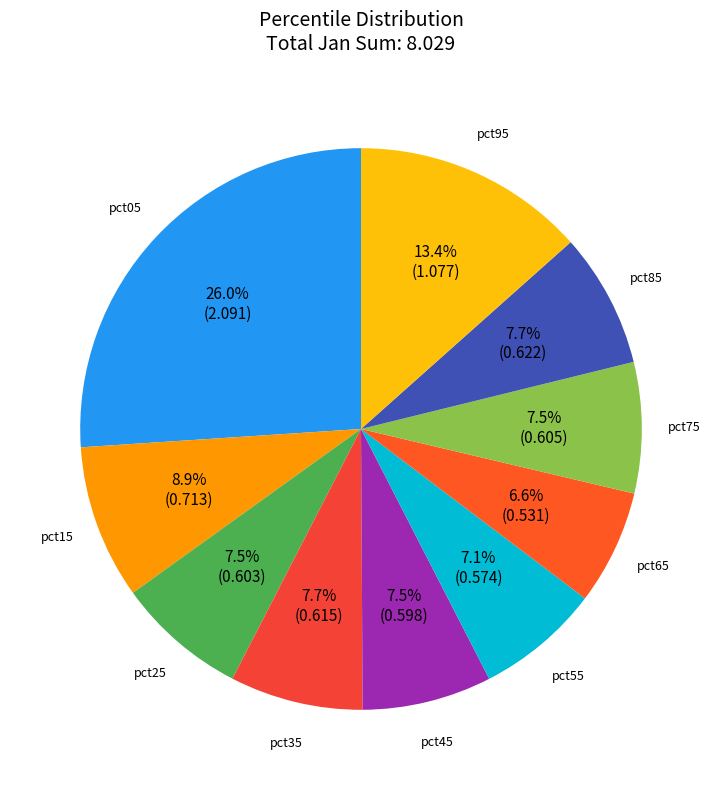

Is it true that pct35 is 20% of the pie?

False